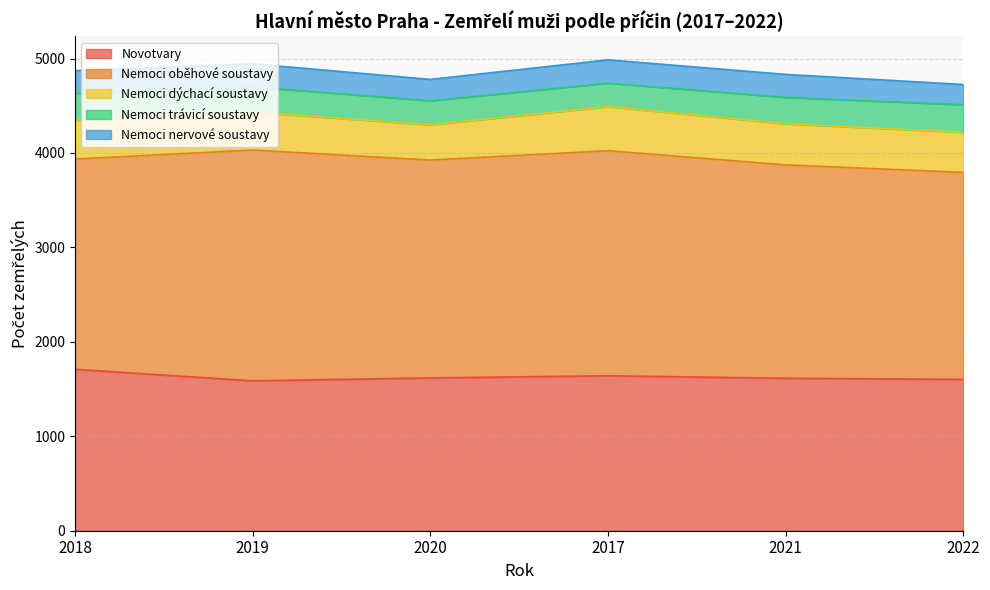

How many data points does each series have?

6